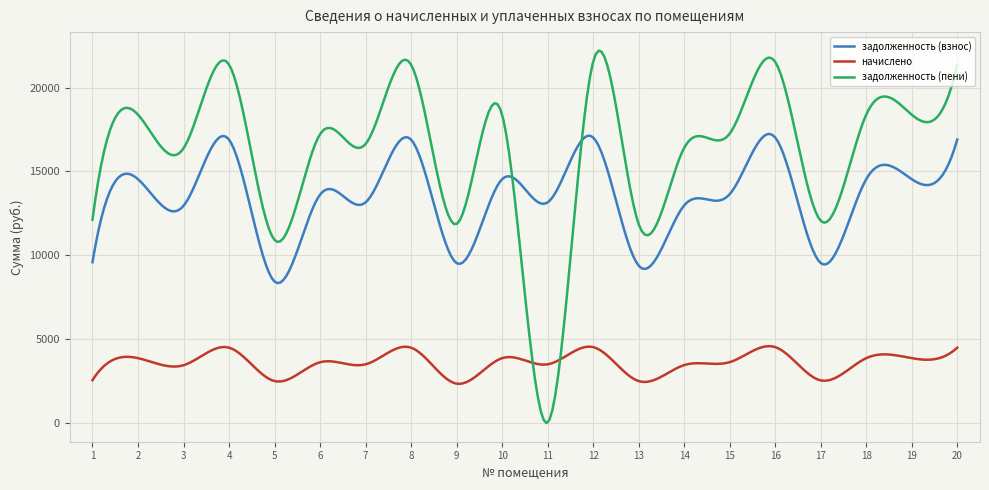

Which series has the widest spread of values?

задолженность (пени)